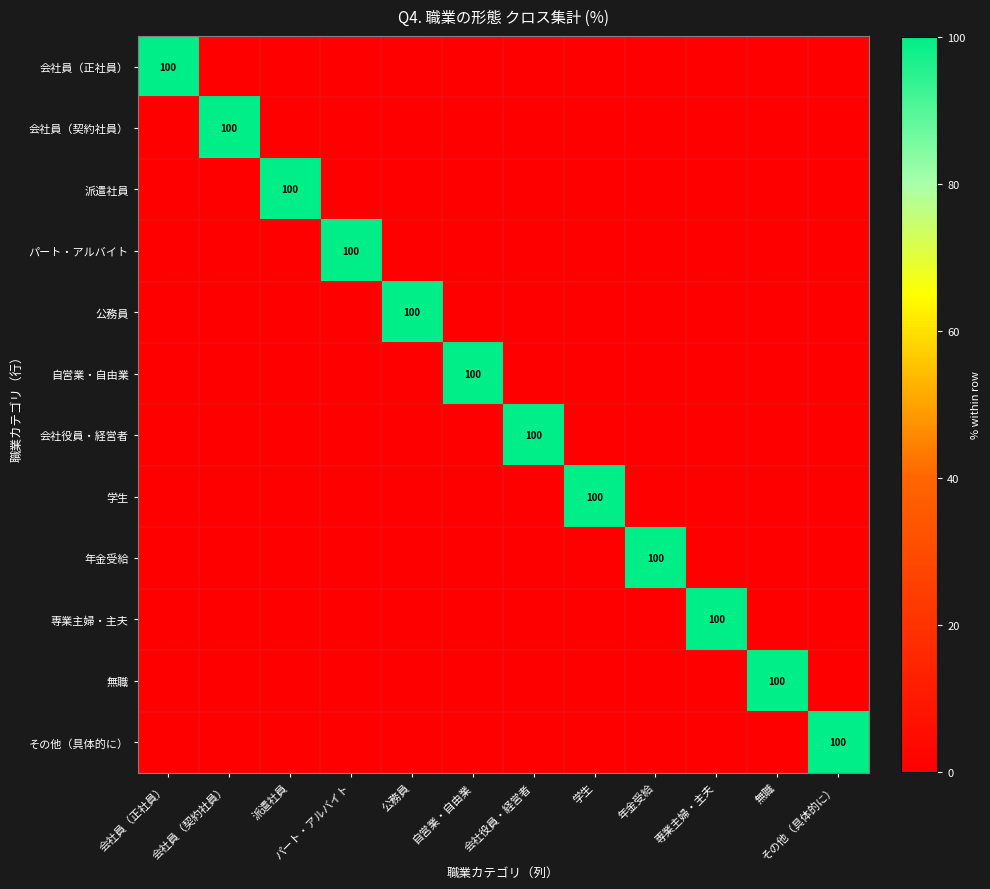

How many positive values does the 学生 series have?

1